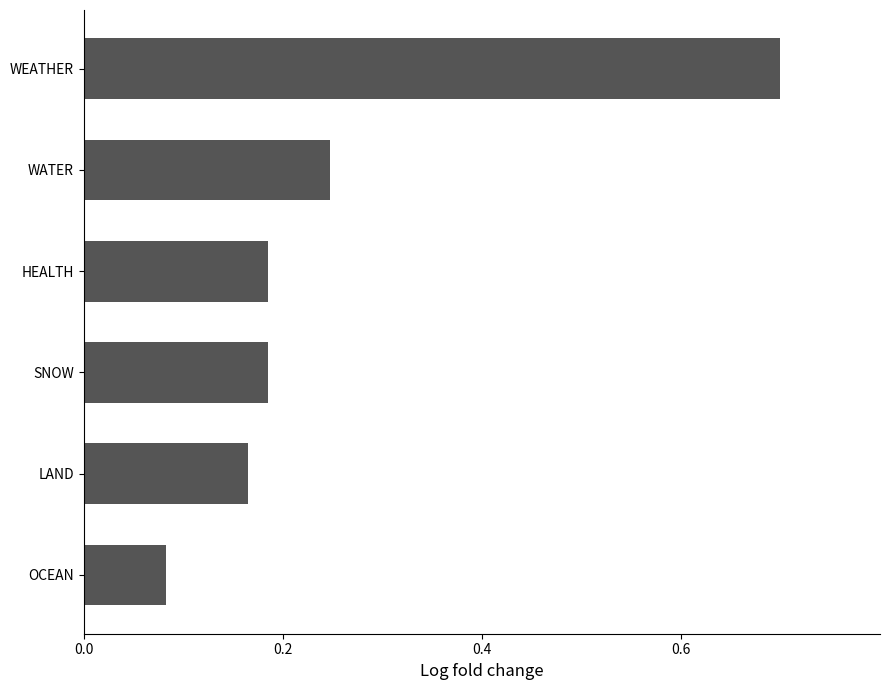

The value at WEATHER is 1.2. True or false?

False